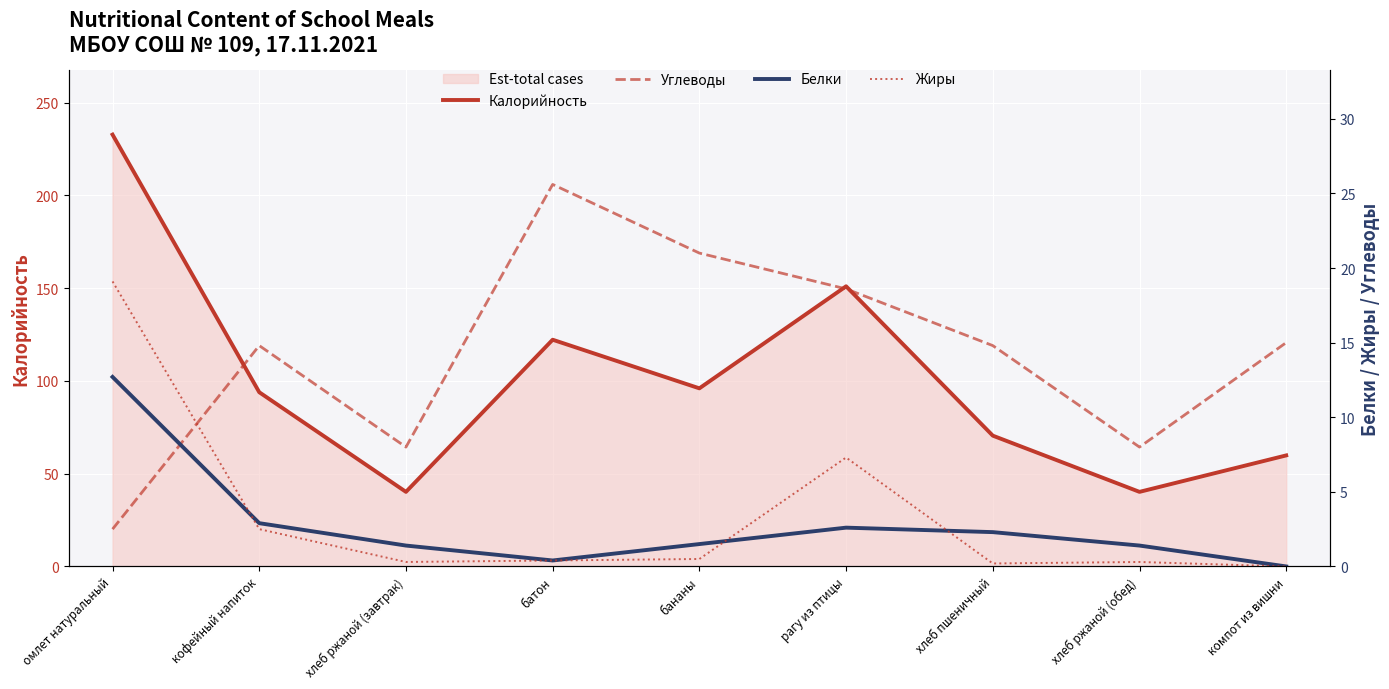

What is the minimum value for Углеводы?

2.5